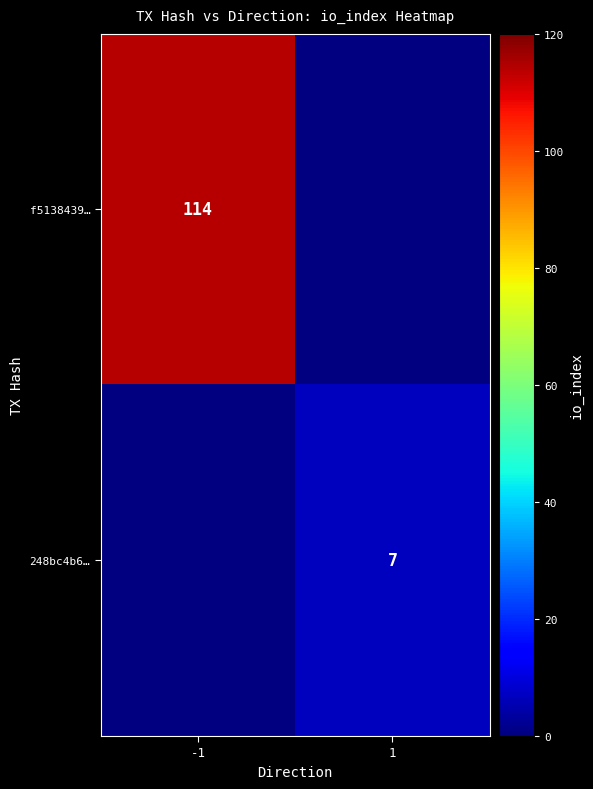

The 248bc4b6… series shows 7 at 1. True or false?

True